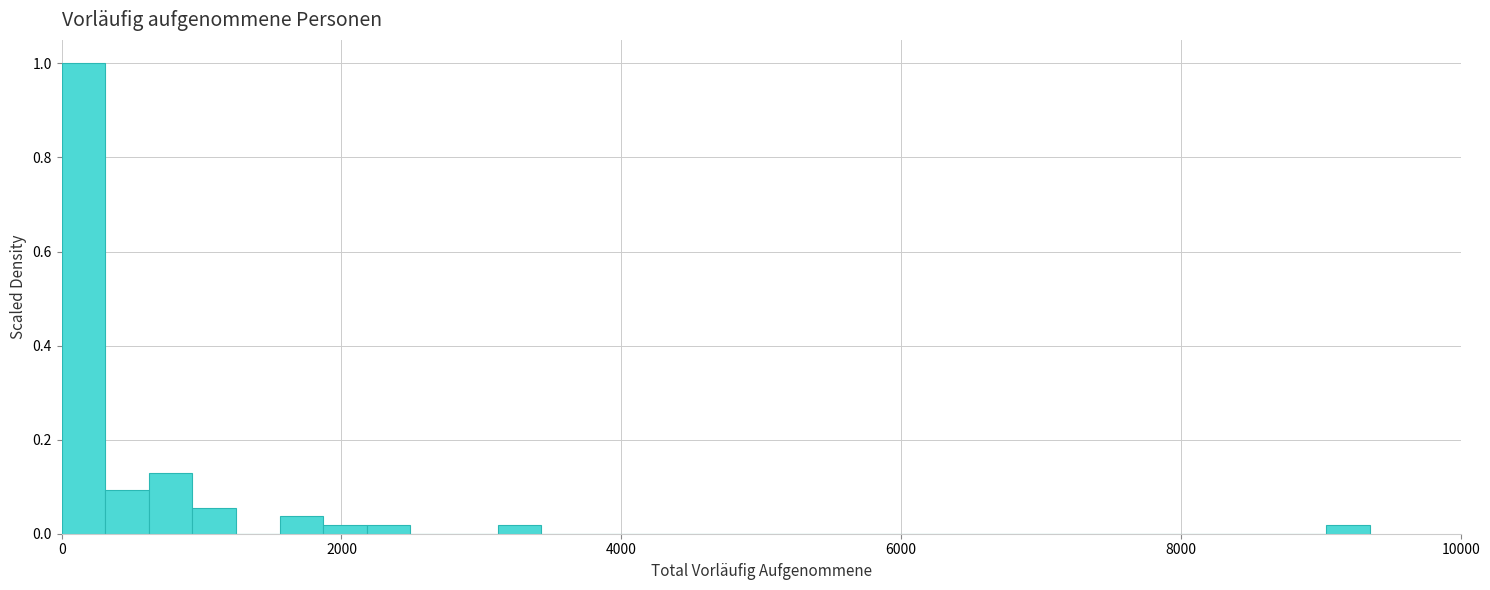

Read against the x-axis, roughly where is the centre of the tallest bar?

200